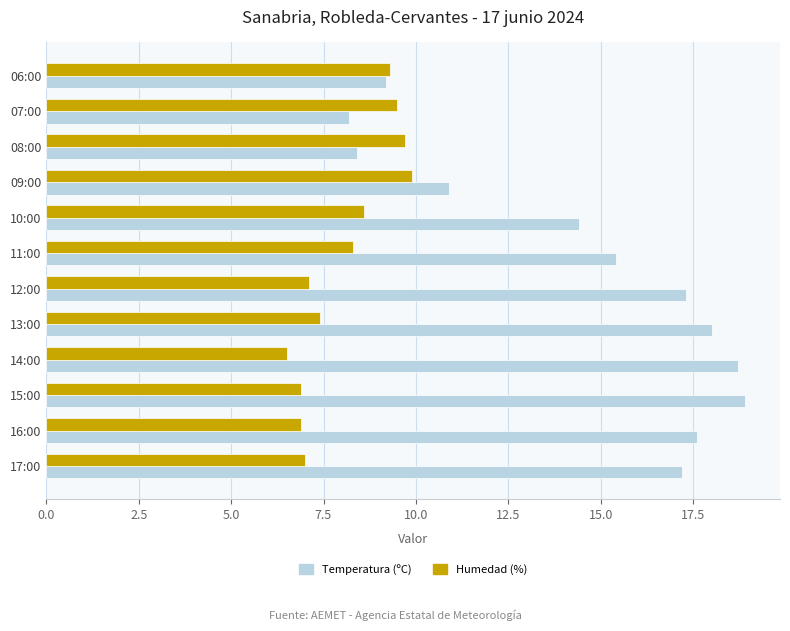

What is the minimum value for Temperatura (ºC)?

8.2